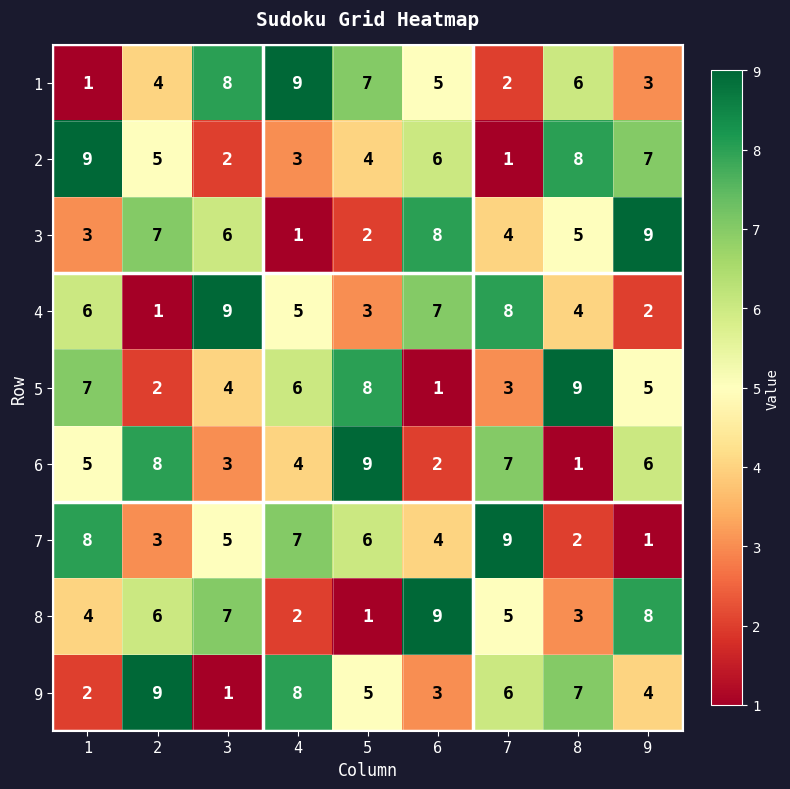

What is the sum of all 6 values?

45